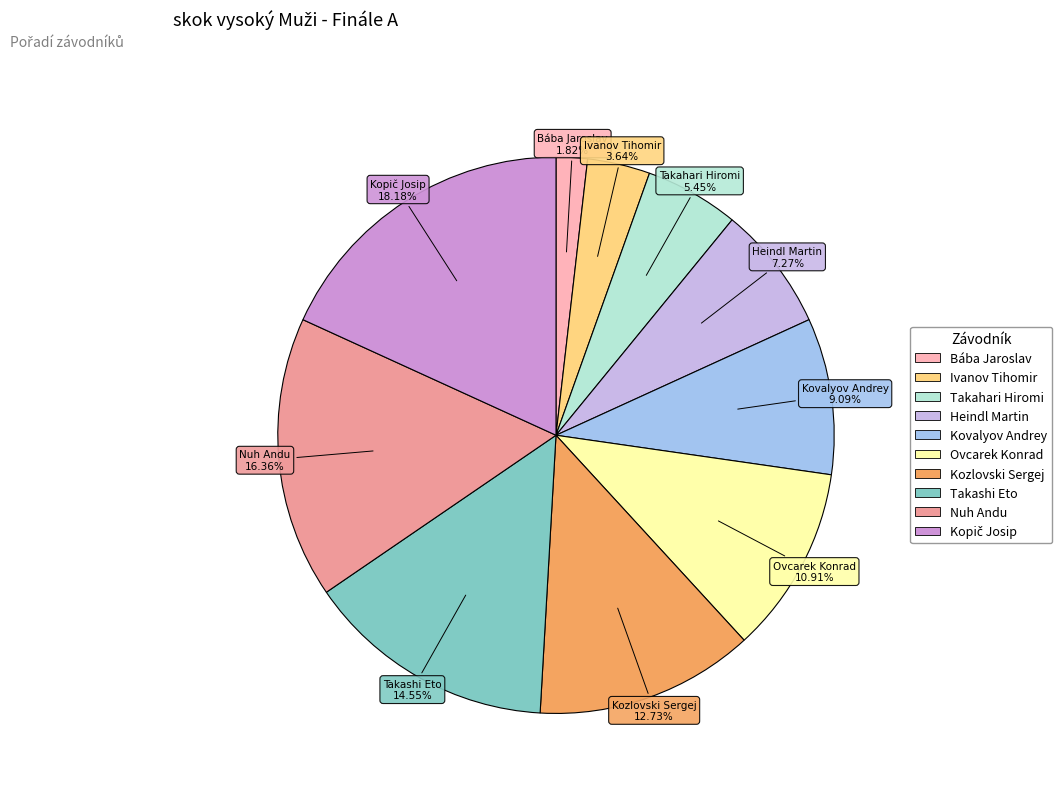

To the nearest percent, what portion does Bába Jaroslav represent?

2%